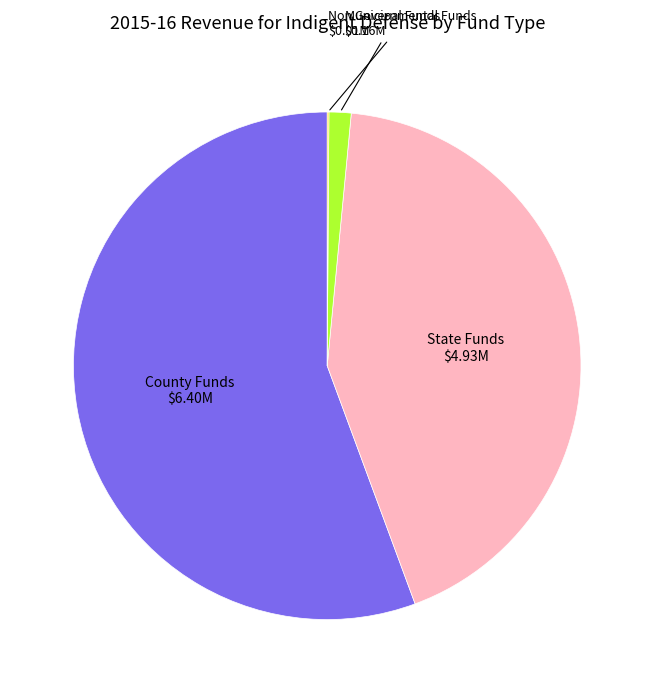

Is there a majority slice in this chart?

Yes